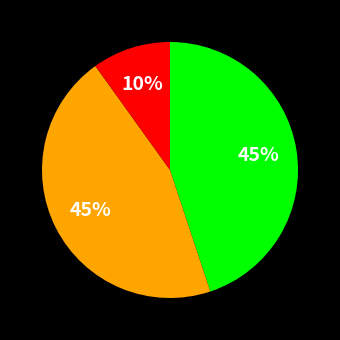

To the nearest percent, what is the difference between the largest and smallest slice percentages?

35%